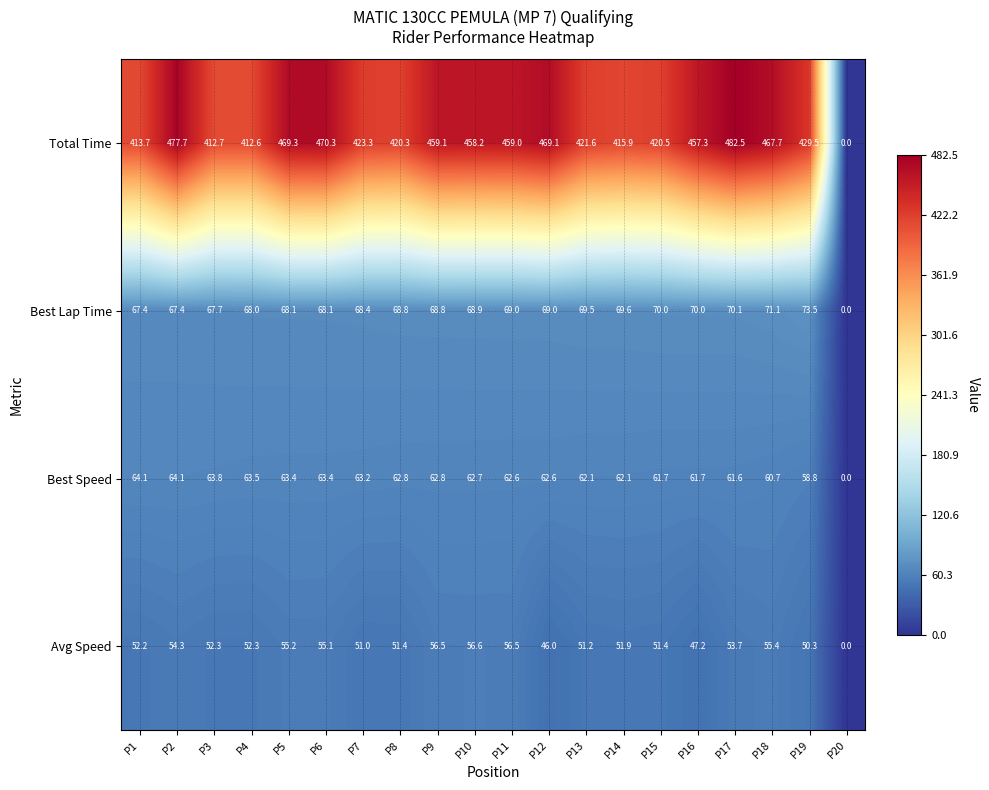

Read the Avg Speed value at P19.

50.3